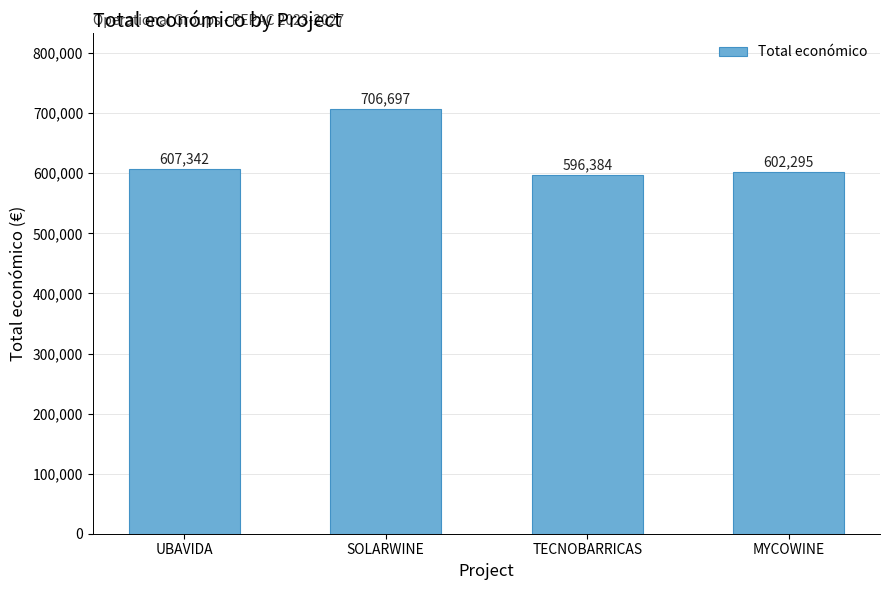

How many series are shown in this chart?

1